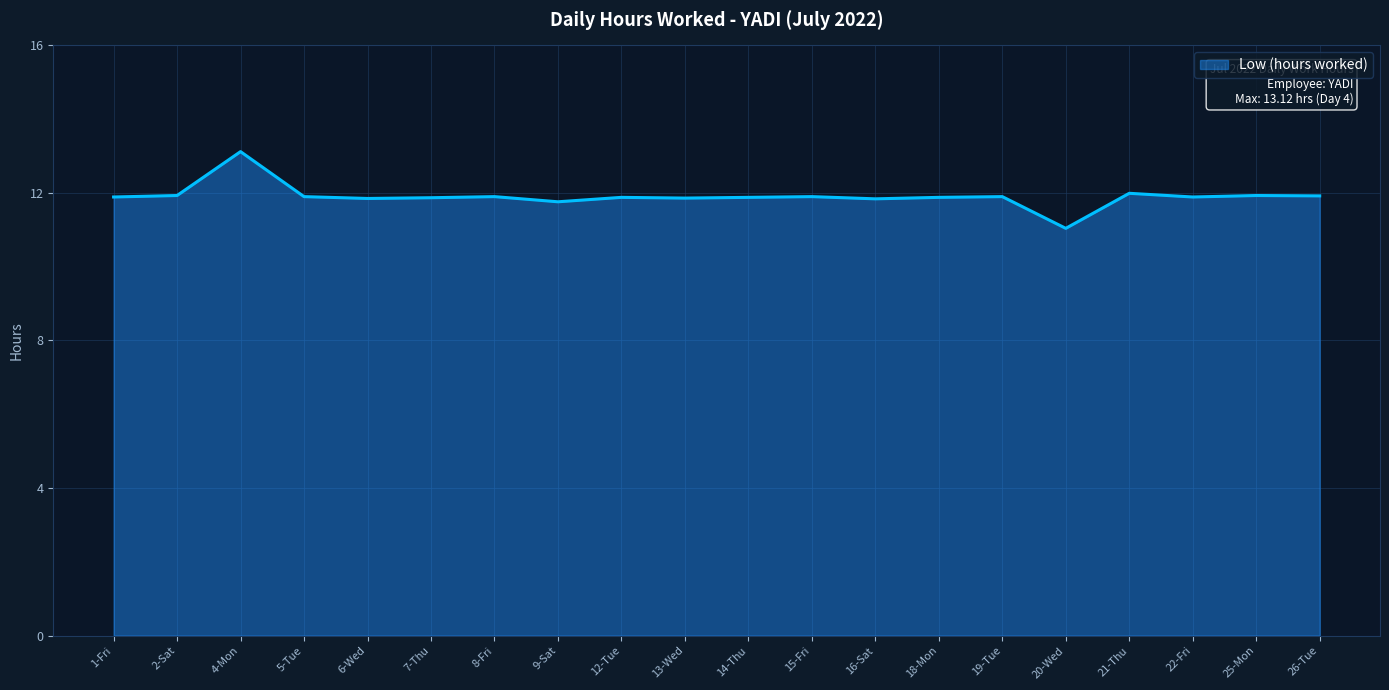

What position from the left is 16-Sat?

13